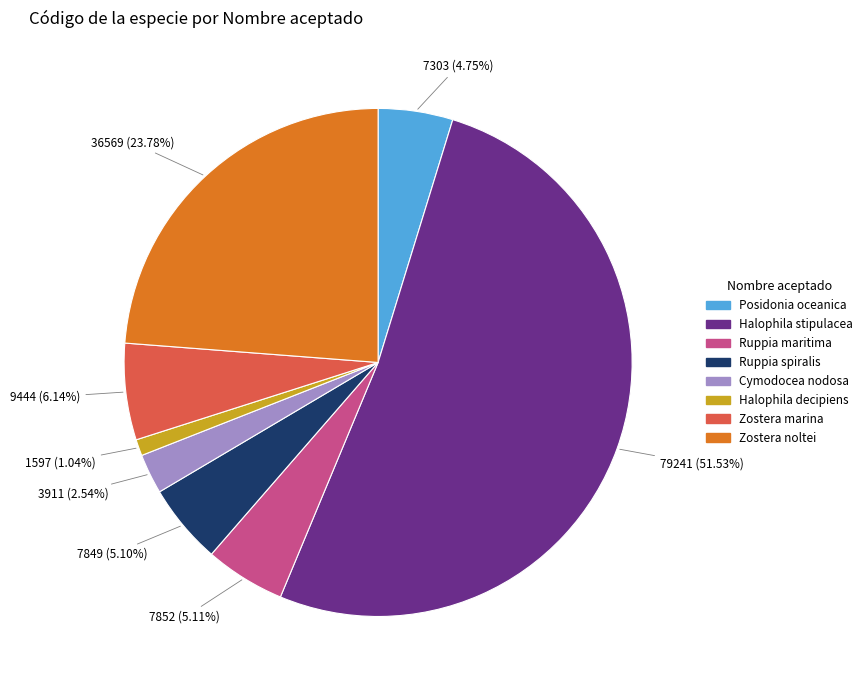

The Ruppia maritima slice represents 19% of the pie. True or false?

False